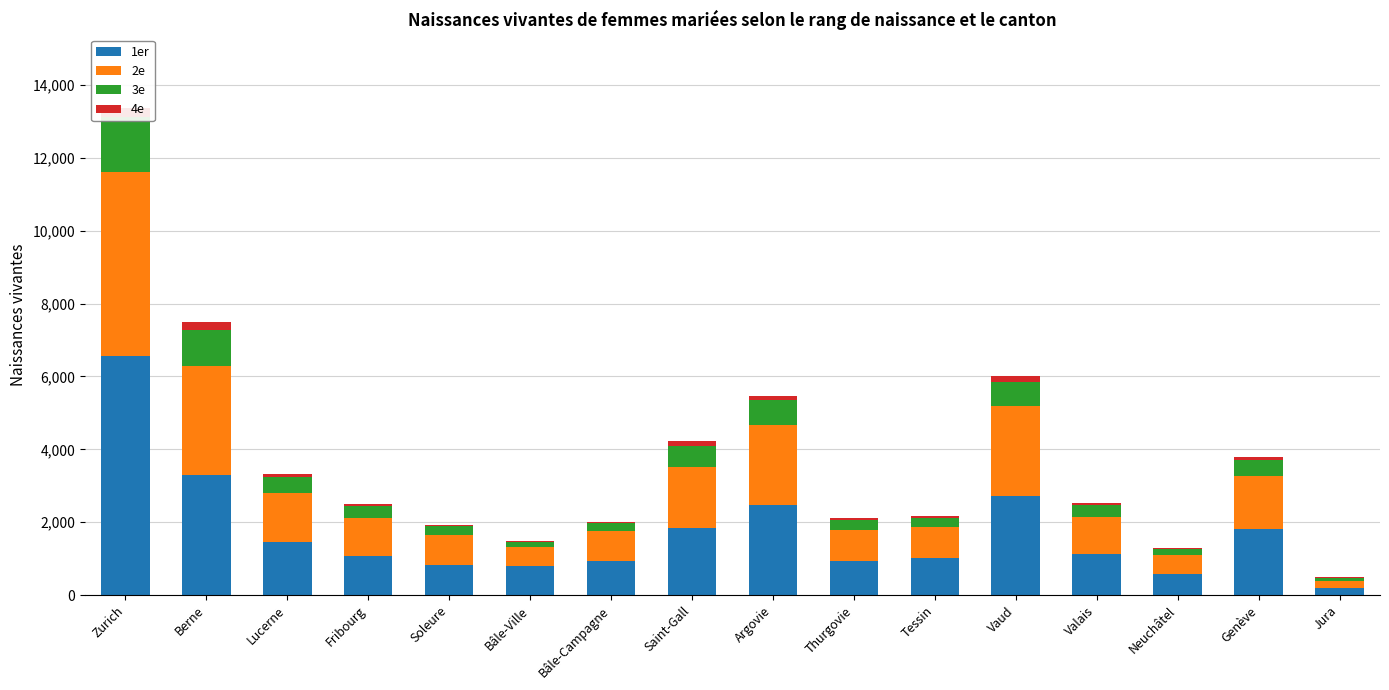

Which series has the largest range (max minus min)?

1er